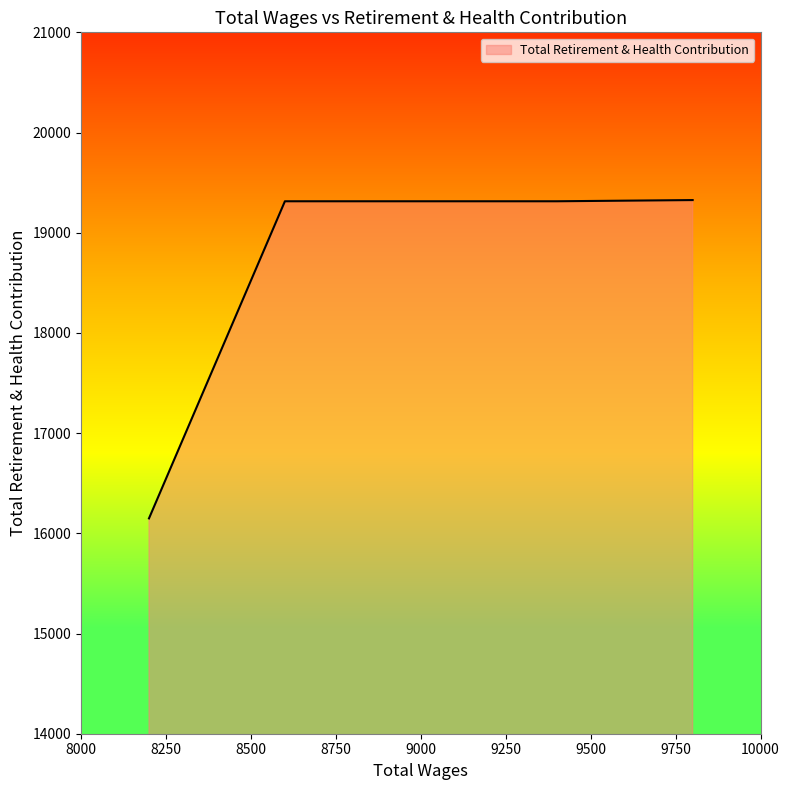

What is the greatest value displayed?

19326